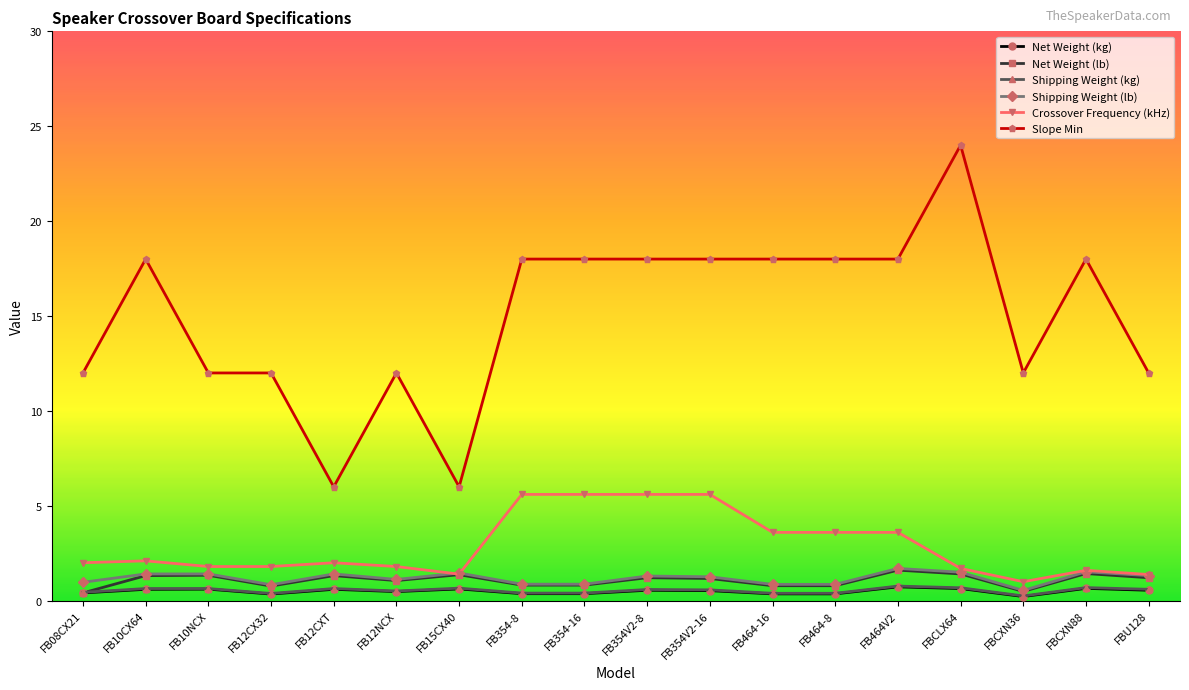

Which category has the lowest value in the Crossover Frequency (kHz) series?

FBCXN36